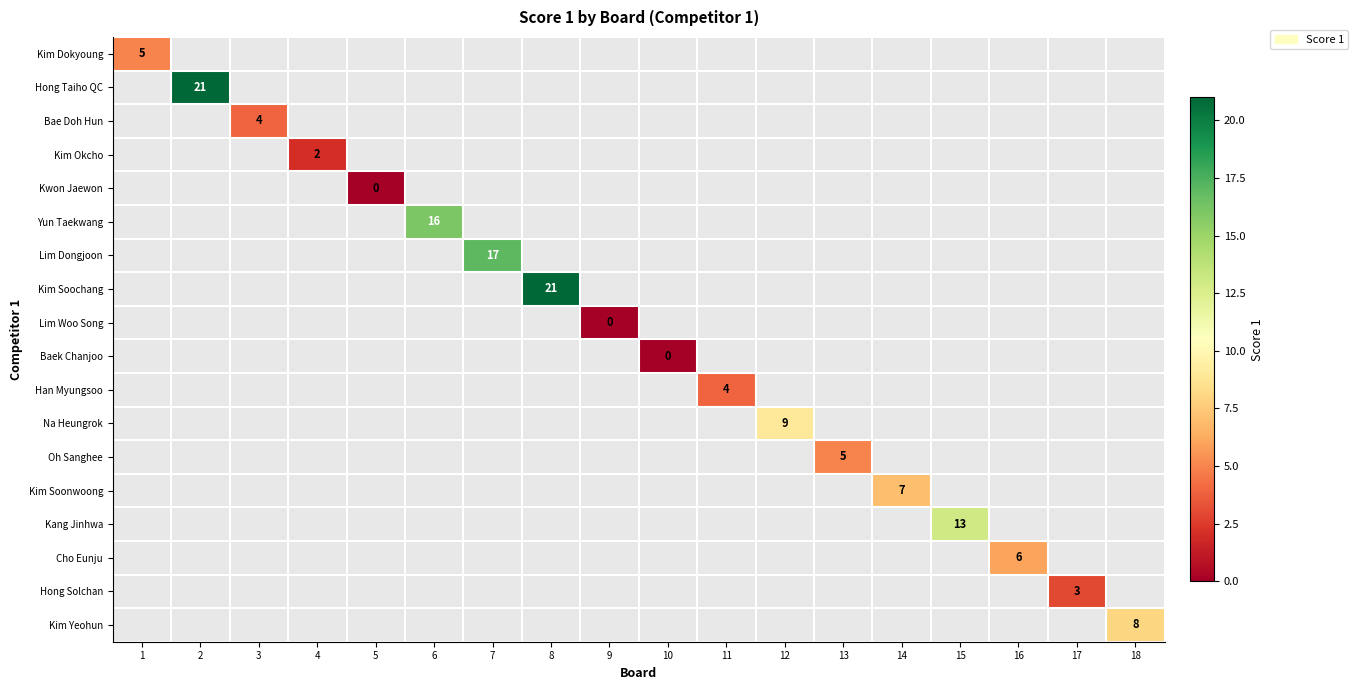

What is the greatest value displayed?

21.0